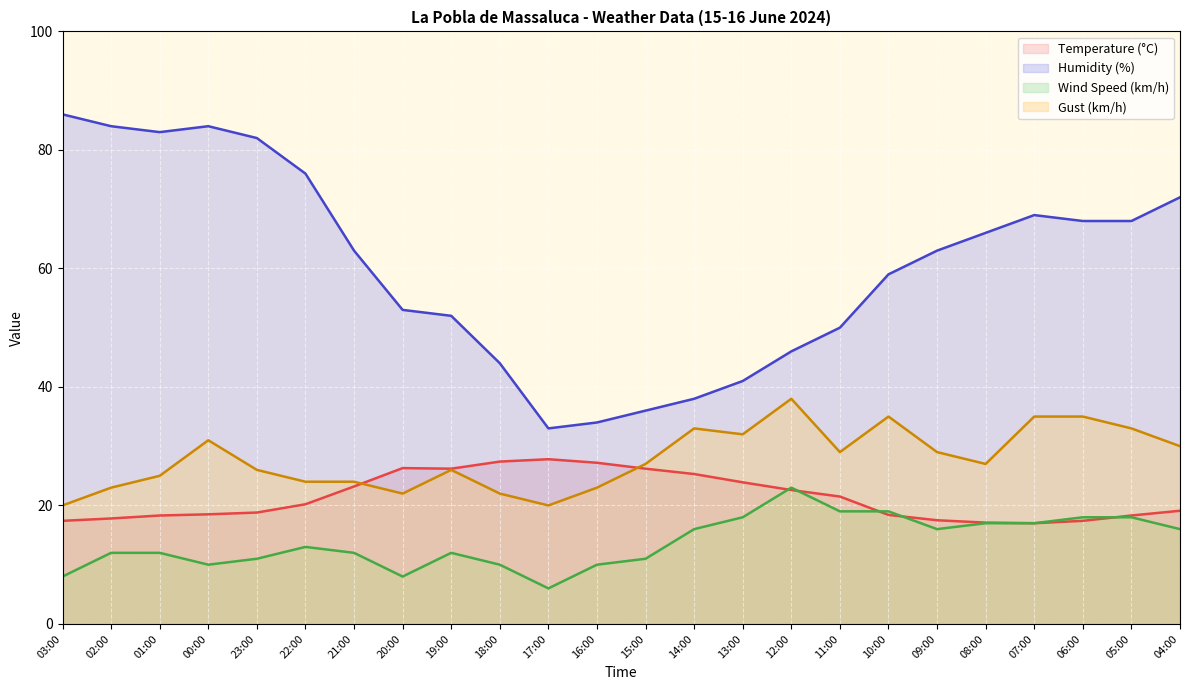

What is the sum of all Gust (km/h) values?

669.0